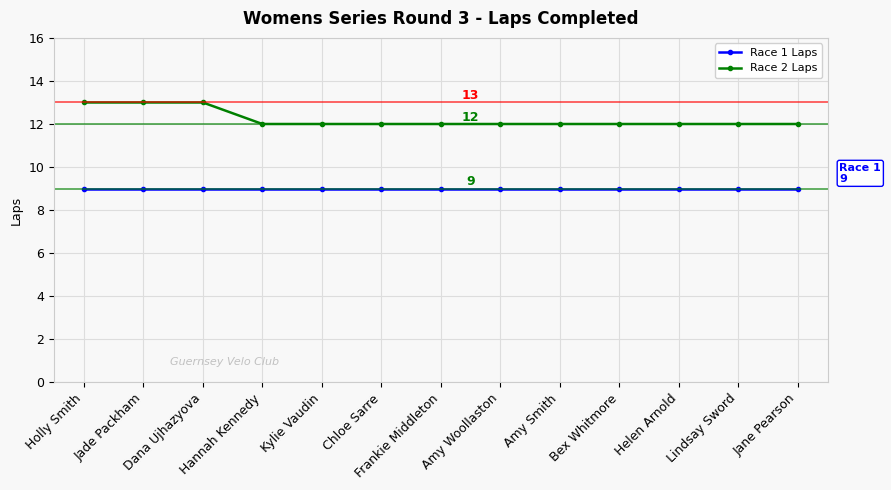

Rank the series by their maximum value, from highest to lowest.

Race 2 Laps, Race 1 Laps